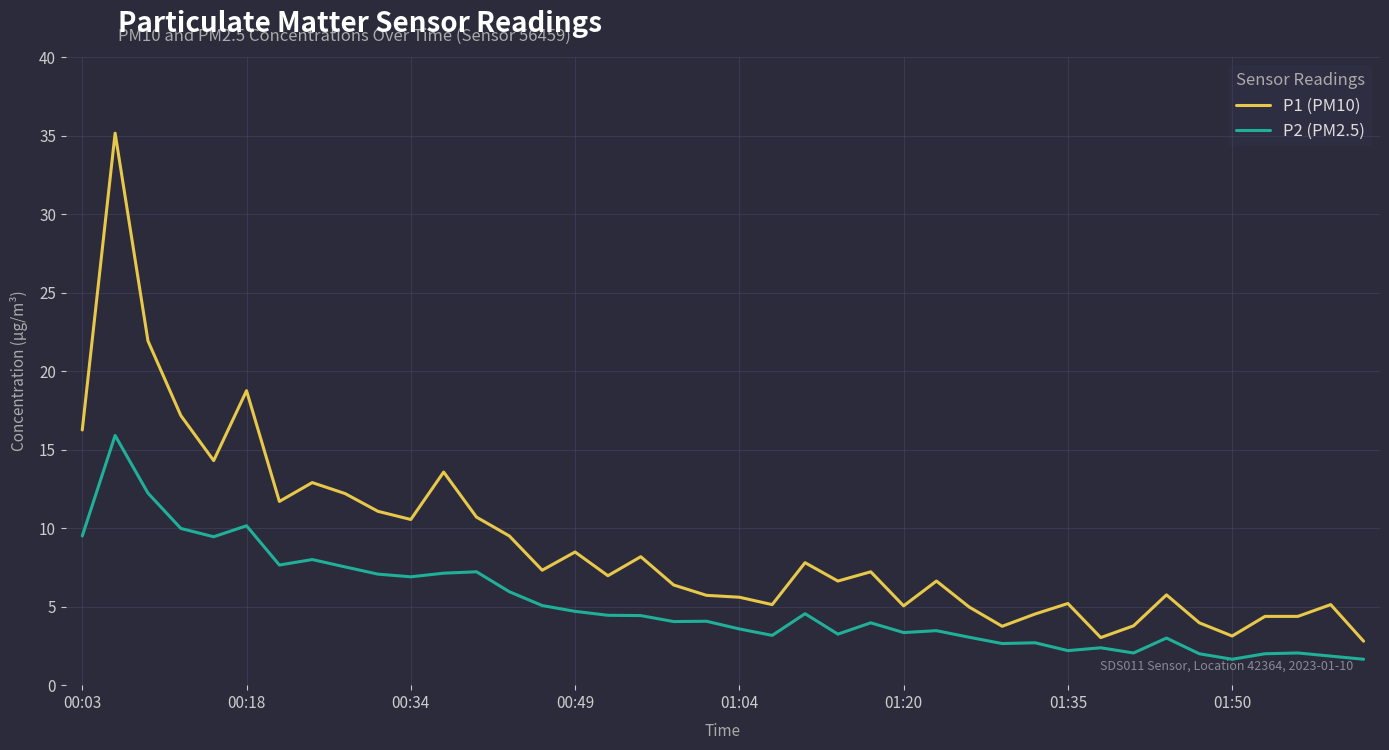

List the series in order of their overall mean, lowest first.

P2 (PM2.5), P1 (PM10)